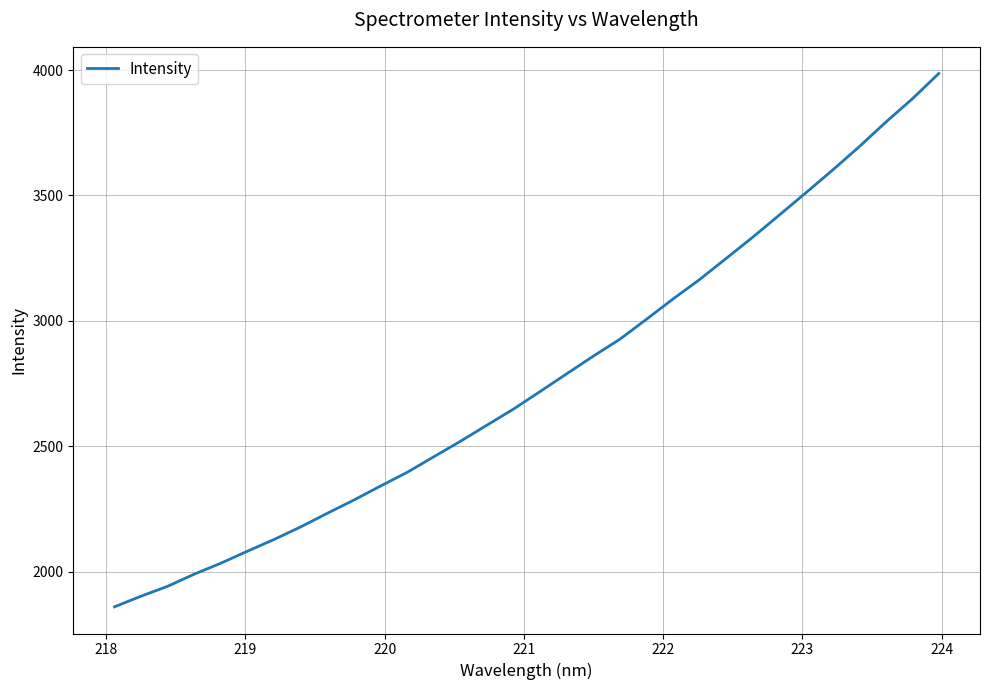

What is the difference between the maximum and minimum values?

2126.3